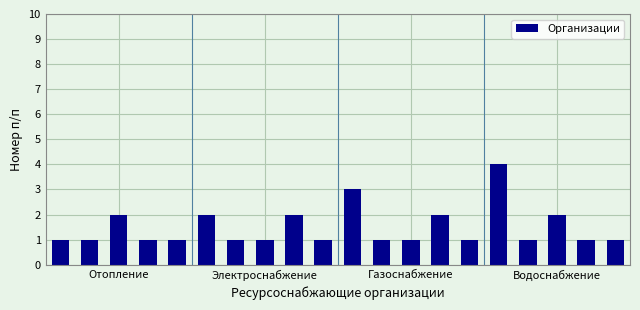

What is the sum of all values?

30